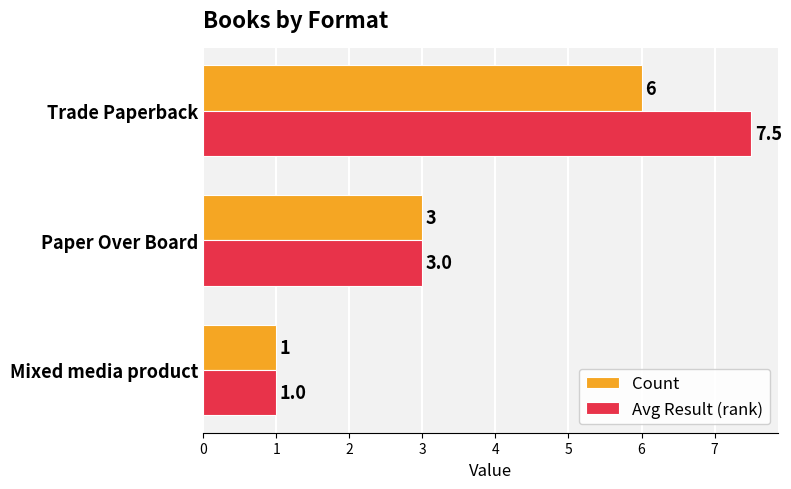

What is the difference between the maximum and minimum values in the Count series?

5.0